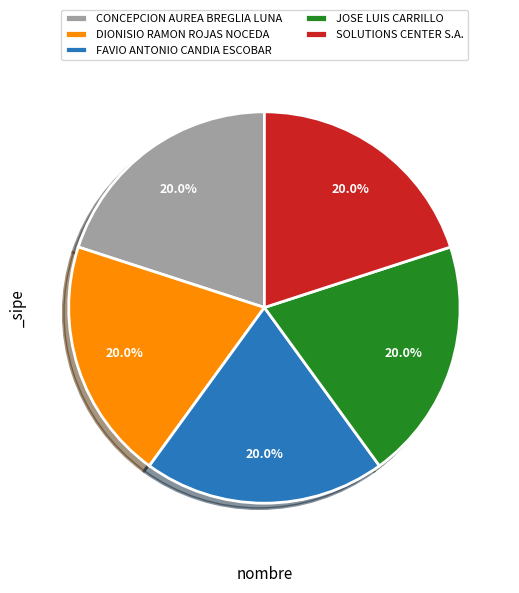

To the nearest percent, what is the combined percentage of FAVIO ANTONIO CANDIA ESCOBAR and JOSE LUIS CARRILLO?

40%